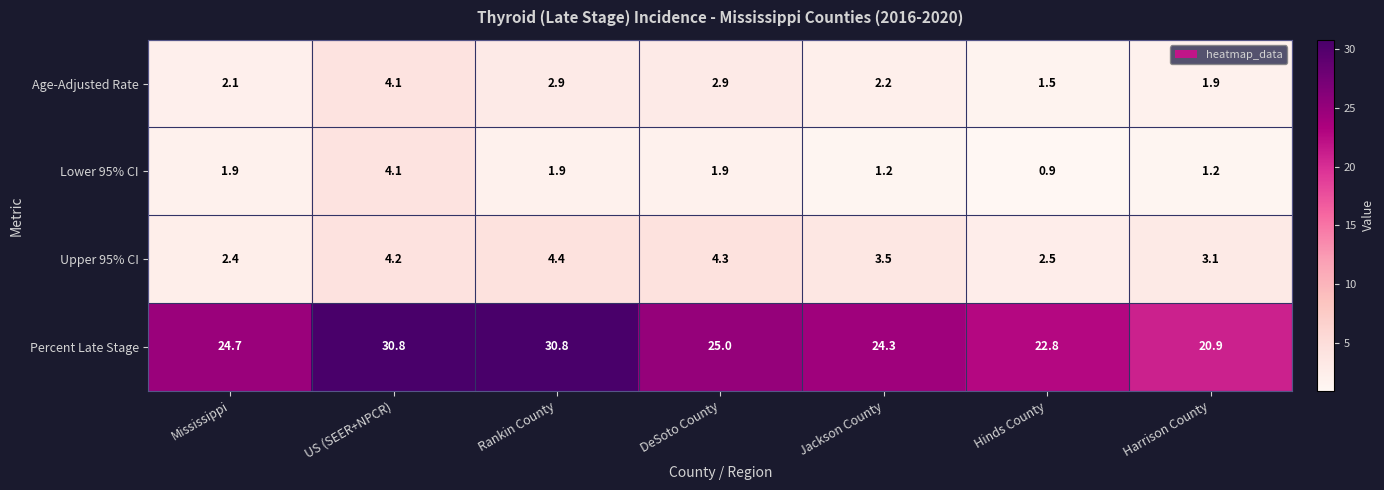

What is the difference between the maximum and minimum values in the Age-Adjusted Rate series?

2.6